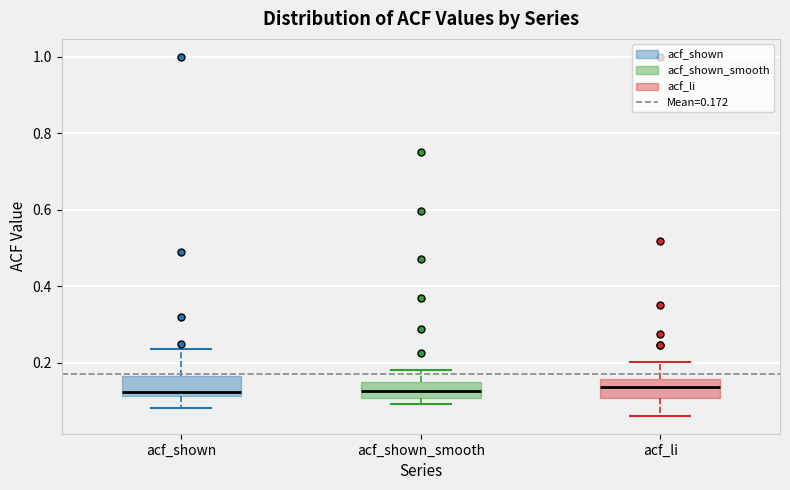

Reading left to right, read every box against the y-axis: the position of its median line, the range the box covers, and the ends of its whiskers. The values are not printed on the chart, so give them approximately, as read against the axis.

acf_shown: median 0.12 (just above the box's lower edge), box 0.12 to 0.16, whiskers 0.08 to 0.24
acf_shown_smooth: median 0.12, box 0.10 to 0.16, whiskers 0.10 (just below the box's lower edge) to 0.18
acf_li: median 0.14, box 0.10 to 0.16, whiskers 0.06 to 0.20